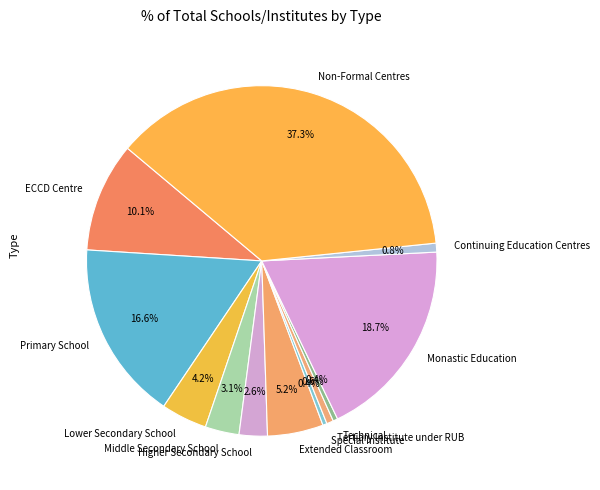

Combined, do Extended Classroom and Higher Secondary School account for over 50%?

No